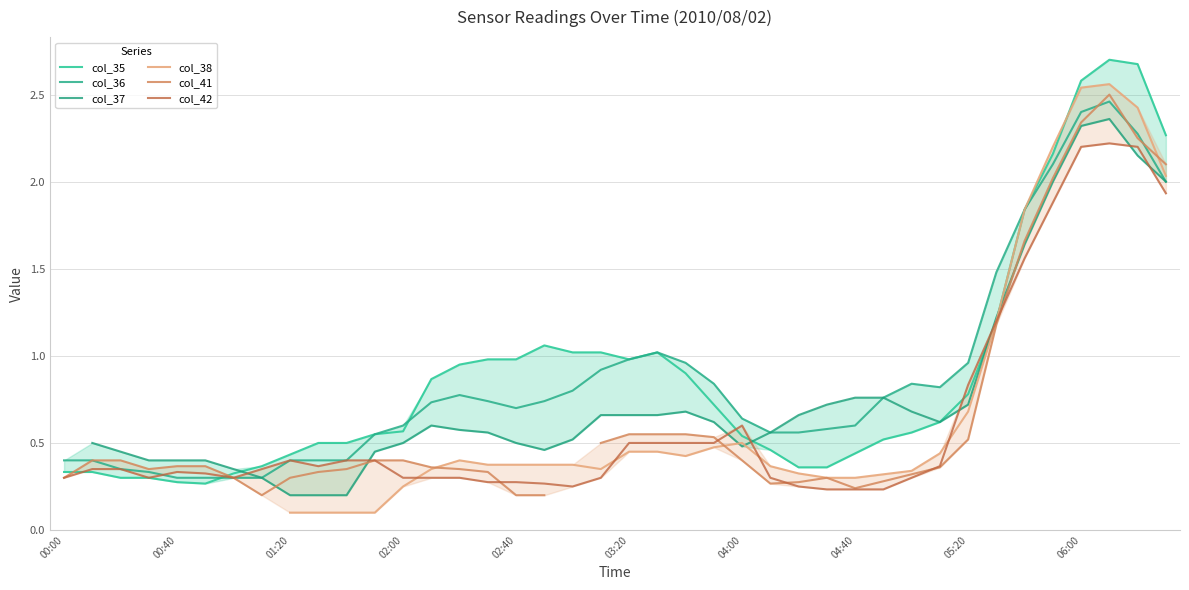

In col_36, how many points are lower than both neighbors (excluding endpoints)?

2